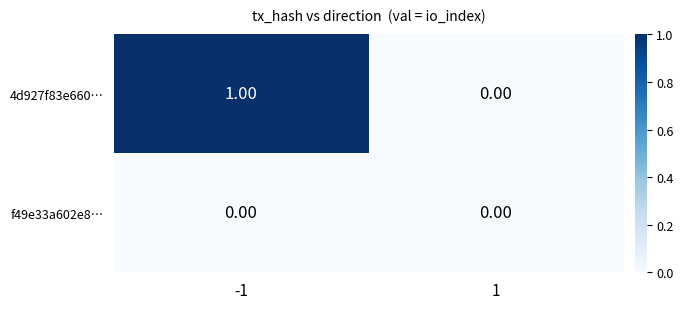

Which series has the largest total across all categories?

4d927f83e660…